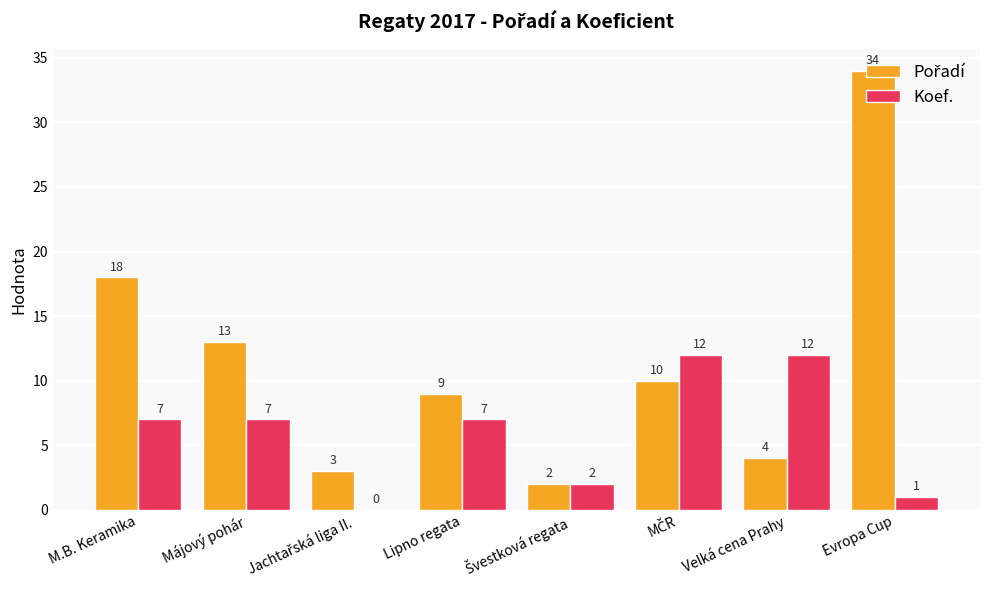

What is the approximate value of Koef. at M.B. Keramika?

7